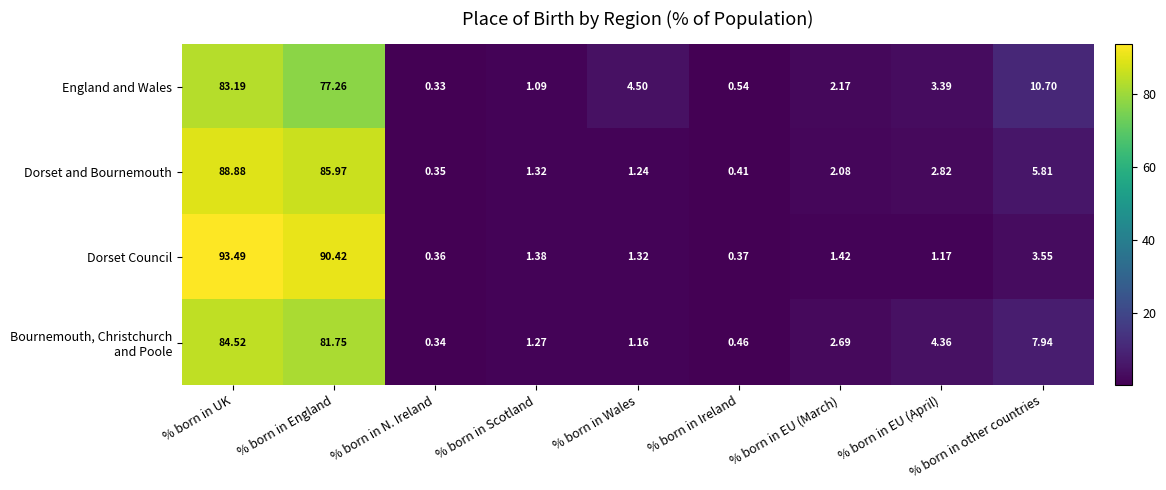

How many series are shown in this chart?

4